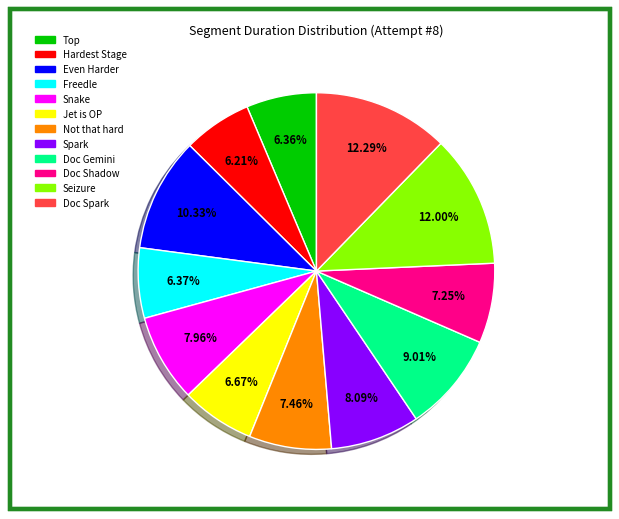

To the nearest percent, what is the combined percentage of Doc Shadow and Doc Spark?

20%